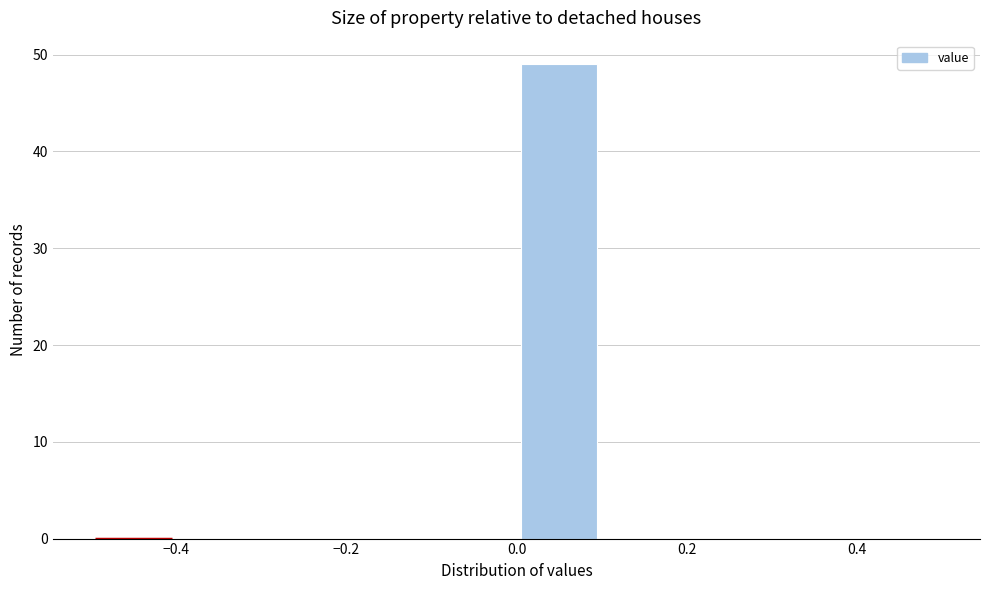

Reading left to right, transcribe this chart: for each bar, give the range it covers on the x-axis and its height. The values are not printed on the chart, so give them approximately, as read against the axis.

-0.5 to -0.4: 0
-0.4 to -0.3: 0
-0.3 to -0.2: 0
-0.2 to -0.1: 0
-0.1 to 0.0: 0
0.0 to 0.1: 49
0.1 to 0.2: 0
0.2 to 0.3: 0
0.3 to 0.4: 0
0.4 to 0.5: 0